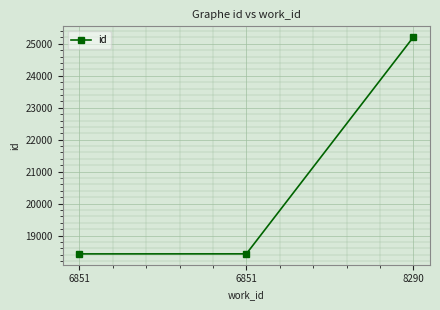

What is the difference between the values at 8290 and 6851?

6783